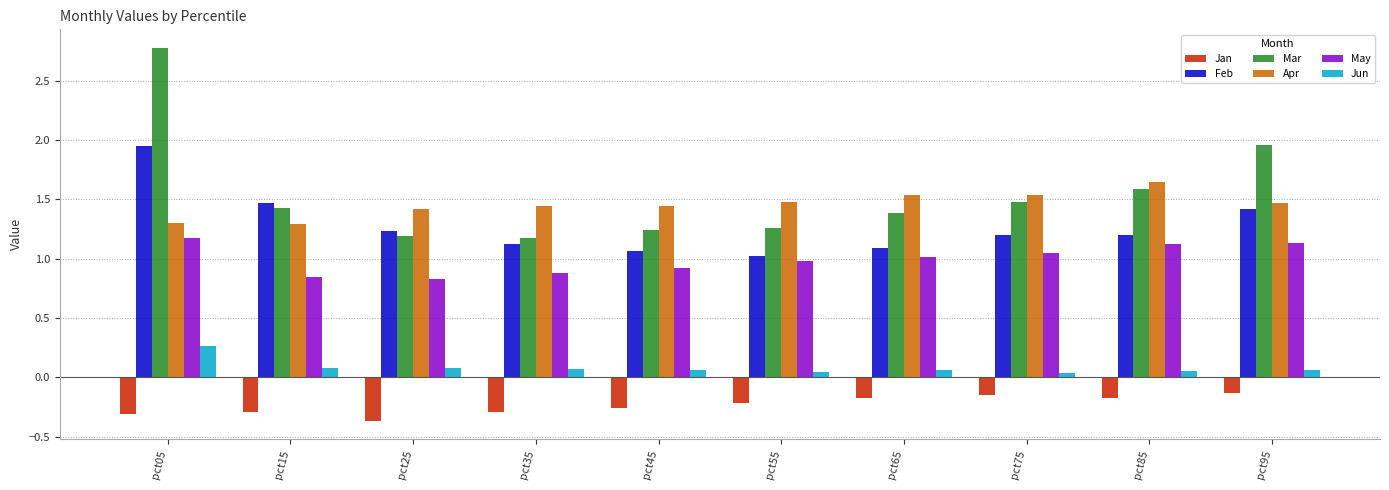

How many categories are shown in the chart?

10